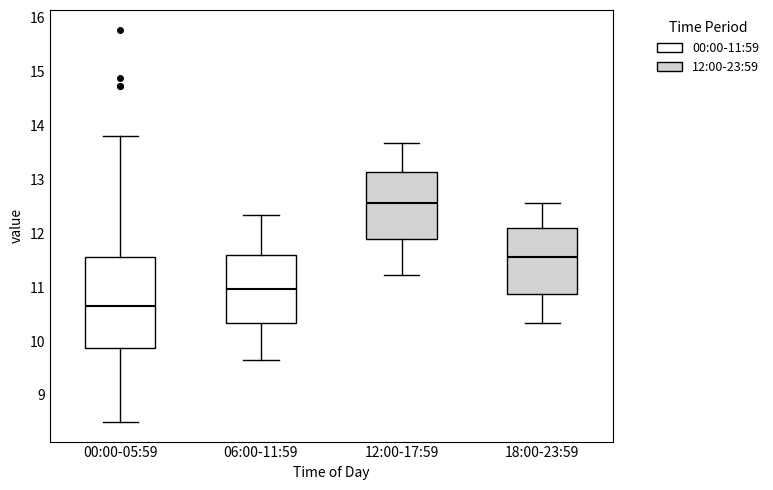

Reading left to right, read every box against the y-axis: the position of its median line, the range the box covers, and the ends of its whiskers. The values are not printed on the chart, so give them approximately, as read against the axis.

00:00-05:59: median 10.7, box 9.9 to 11.6, whiskers 8.5 to 13.8
06:00-11:59: median 11.0, box 10.3 to 11.6, whiskers 9.7 to 12.3
12:00-17:59: median 12.6, box 11.9 to 13.1, whiskers 11.2 to 13.7
18:00-23:59: median 11.6, box 10.9 to 12.1, whiskers 10.3 to 12.6